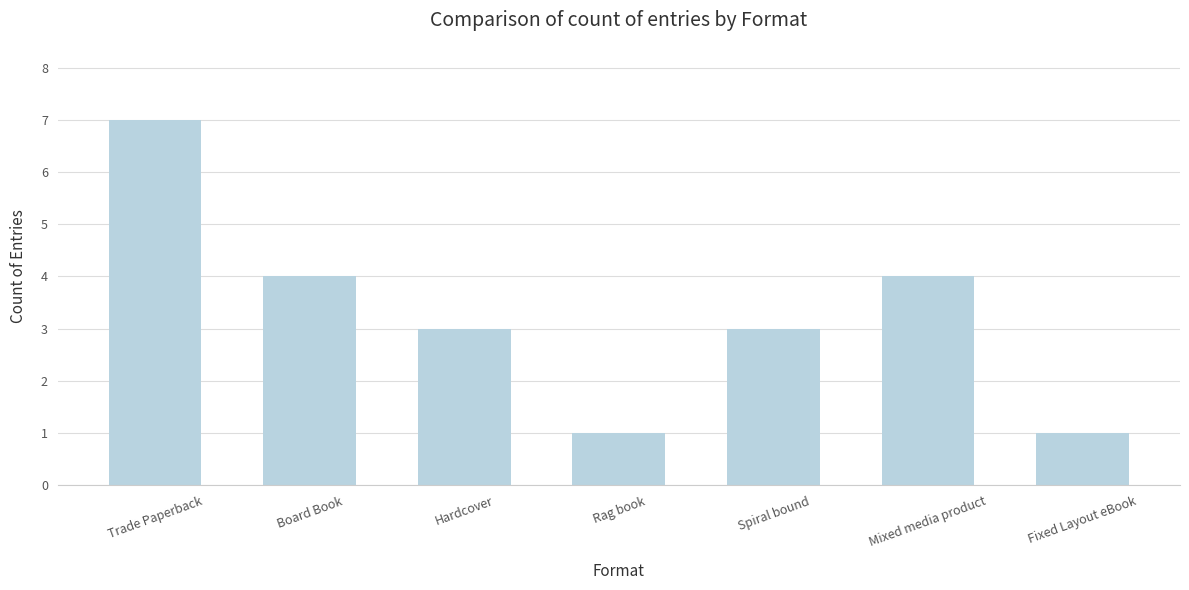

What is the value of the 1st bar from the left?

7